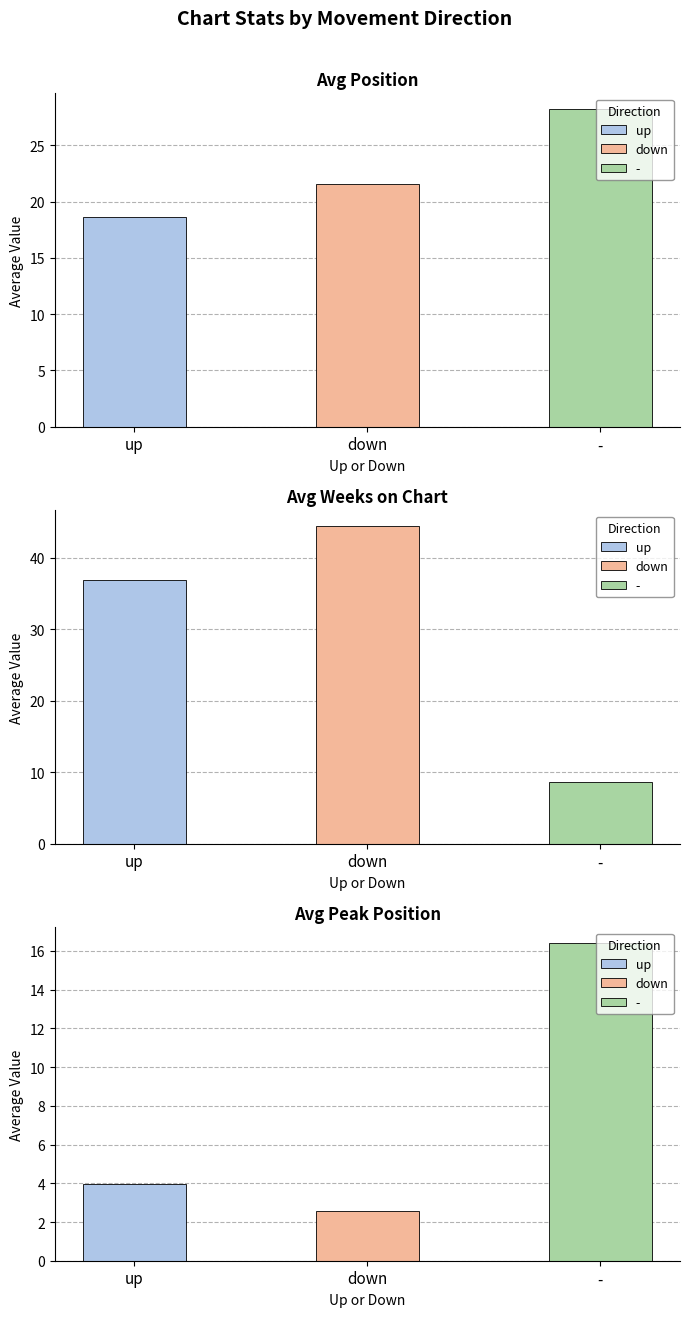

What position from the left is up?

1